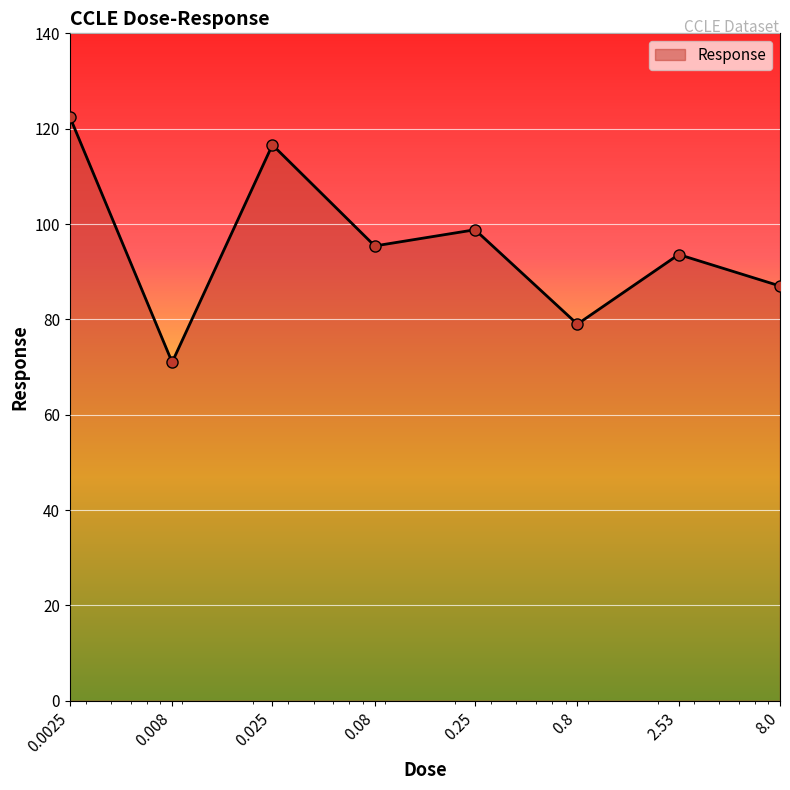

What is the value of the 2nd point from the left?

71.0